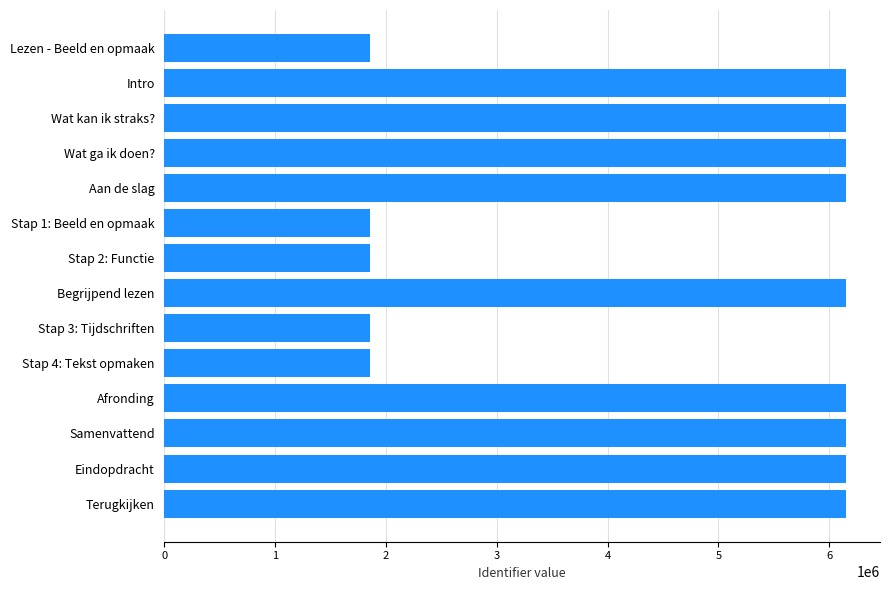

The value at Terugkijken is 9325822. True or false?

False